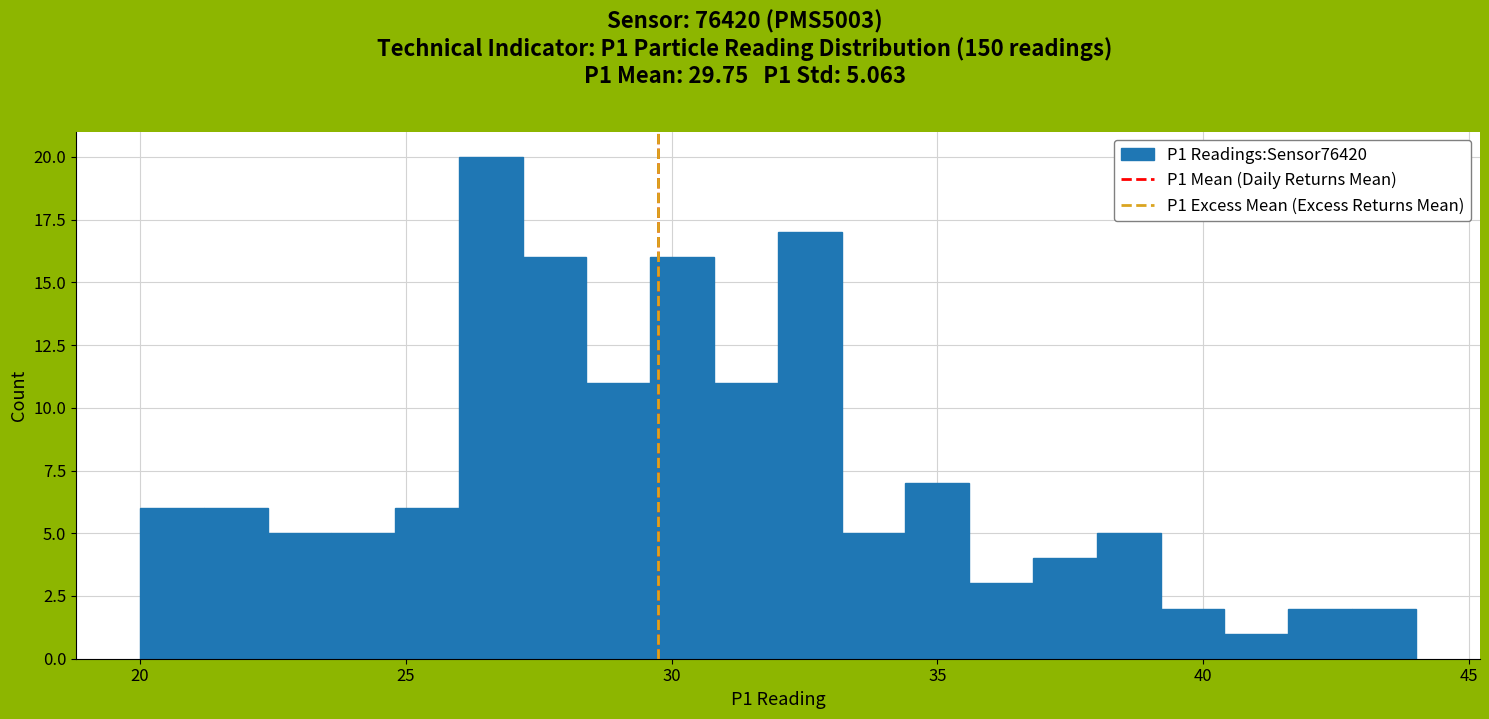

Around what value on the x-axis is the tallest bar? Give the approximate position of its centre, as read against the axis.

26.5